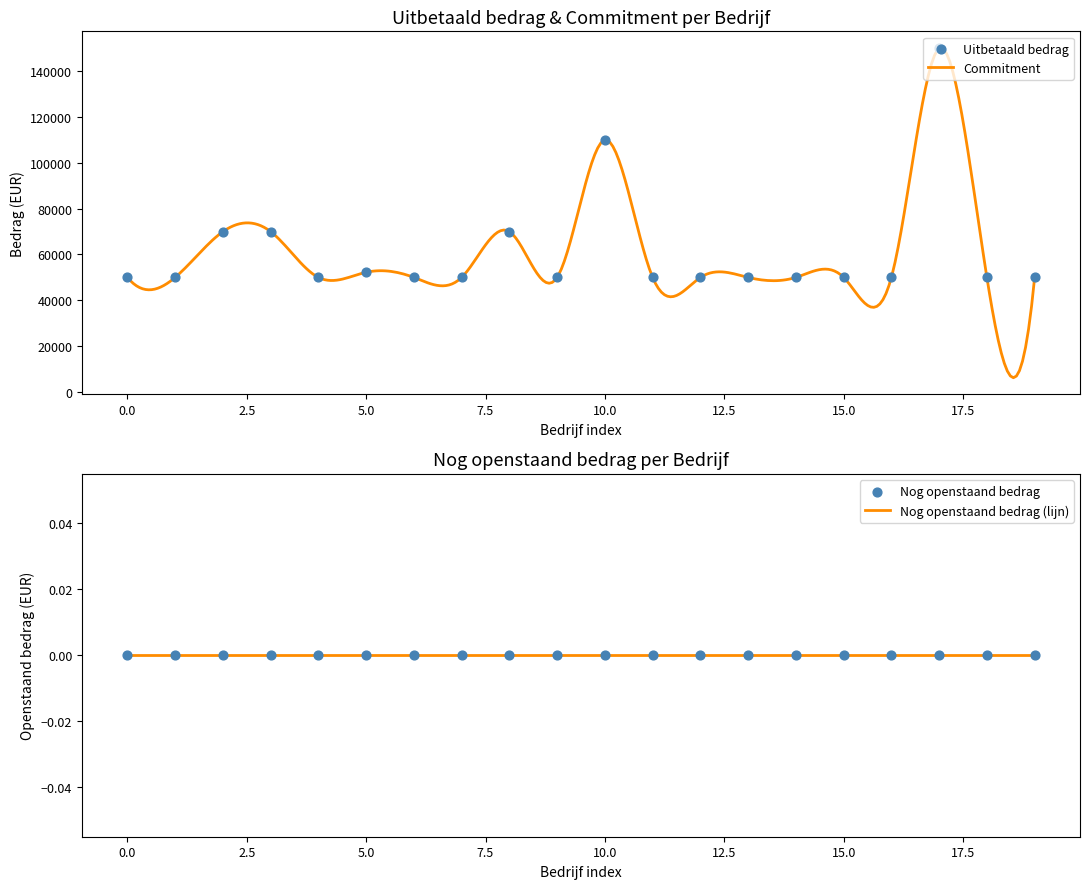

Which series has the largest total across all categories?

Uitbetaald bedrag